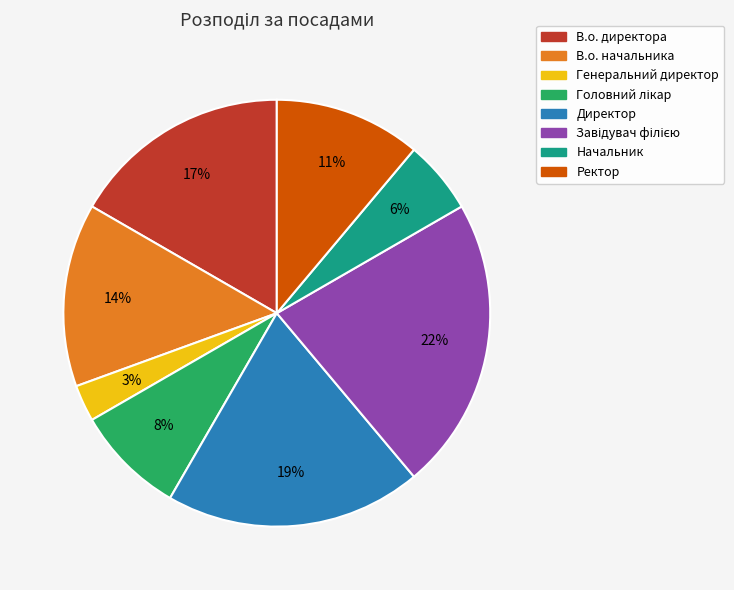

Which category has the smallest portion of the pie?

Генеральний директор